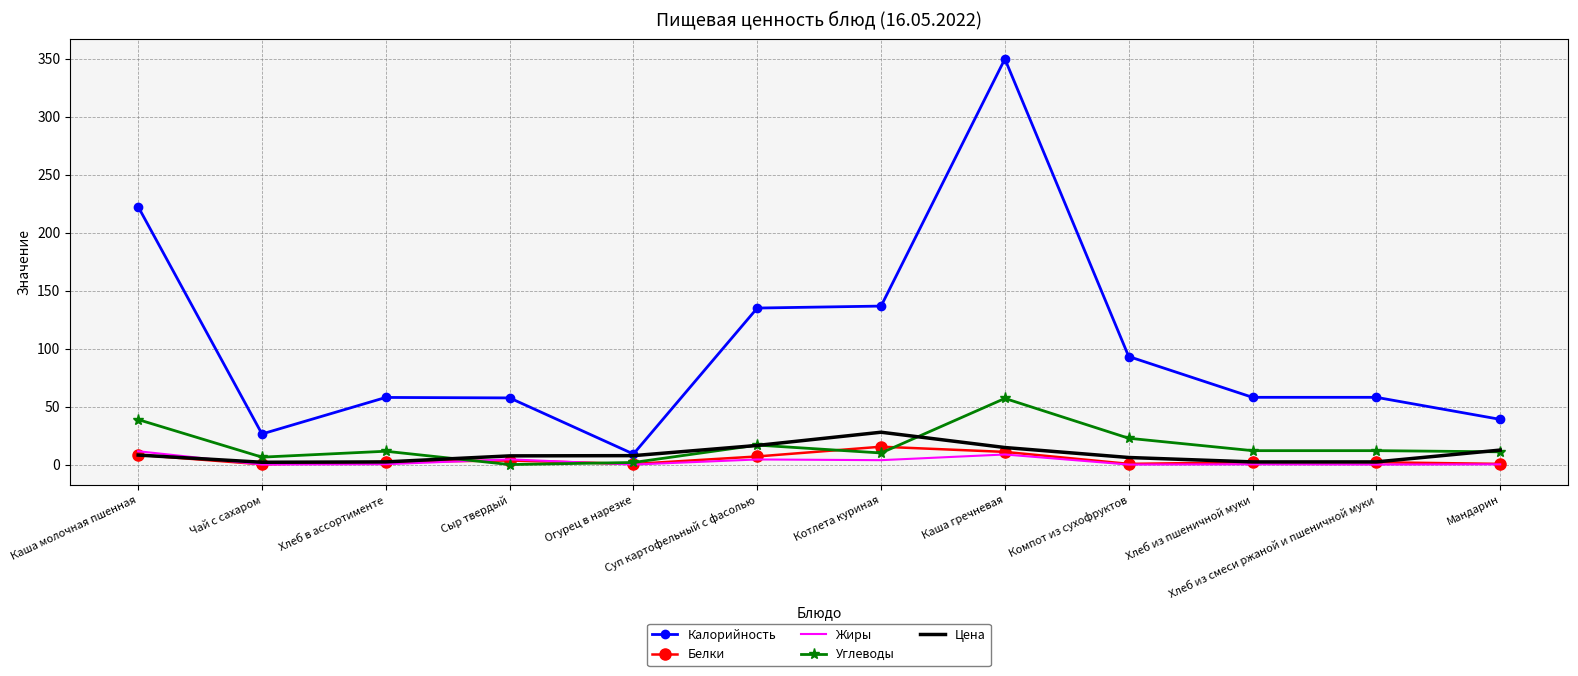

True or false: Белки has more than 1 interior local peaks.

True